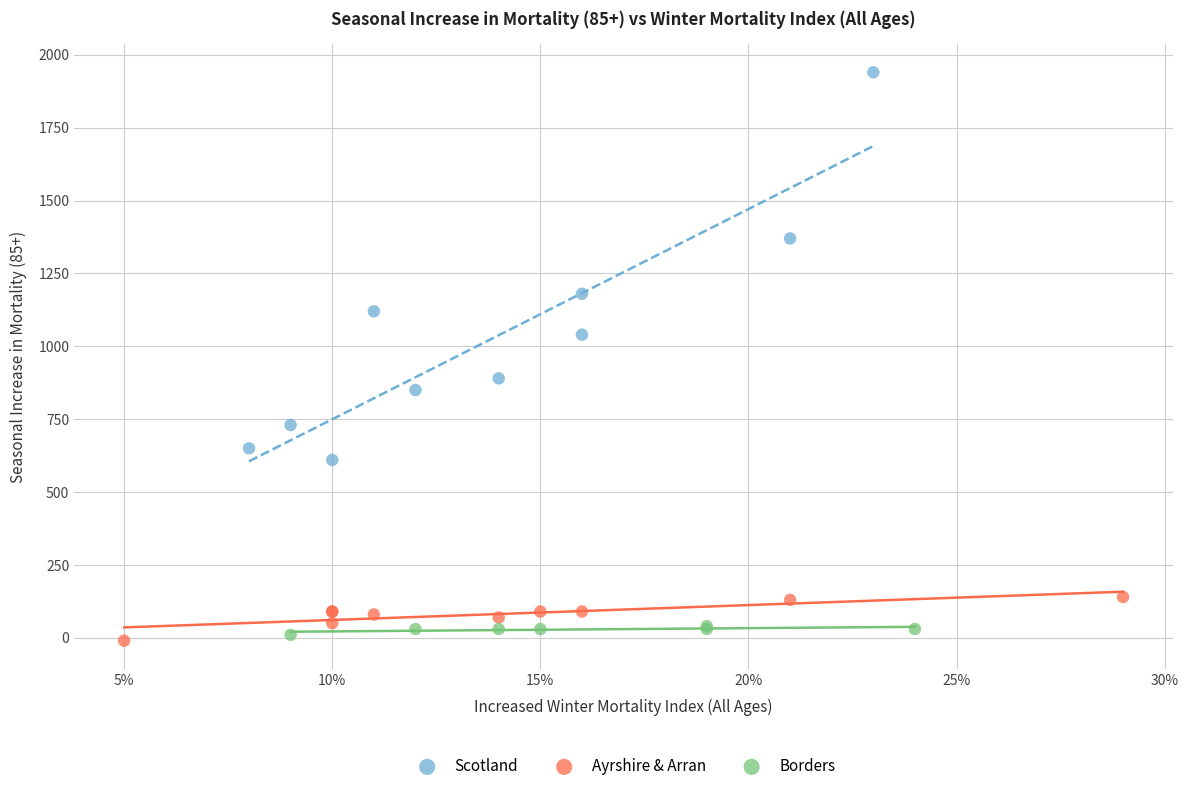

Which series reaches the maximum Y coordinate?

Scotland